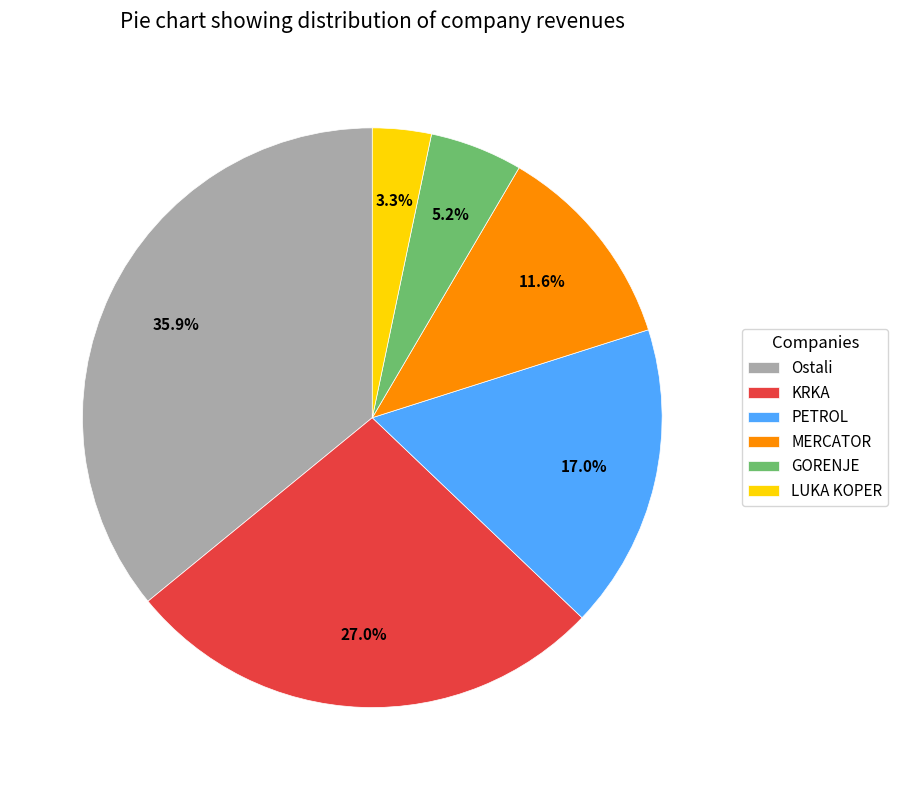

To the nearest percent, what is the combined percentage of MERCATOR and KRKA?

39%